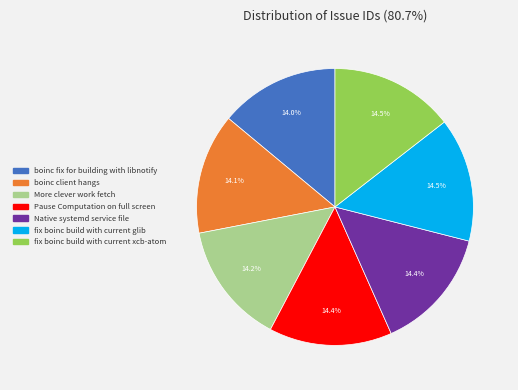

The boinc client hangs slice represents 6% of the pie. True or false?

False